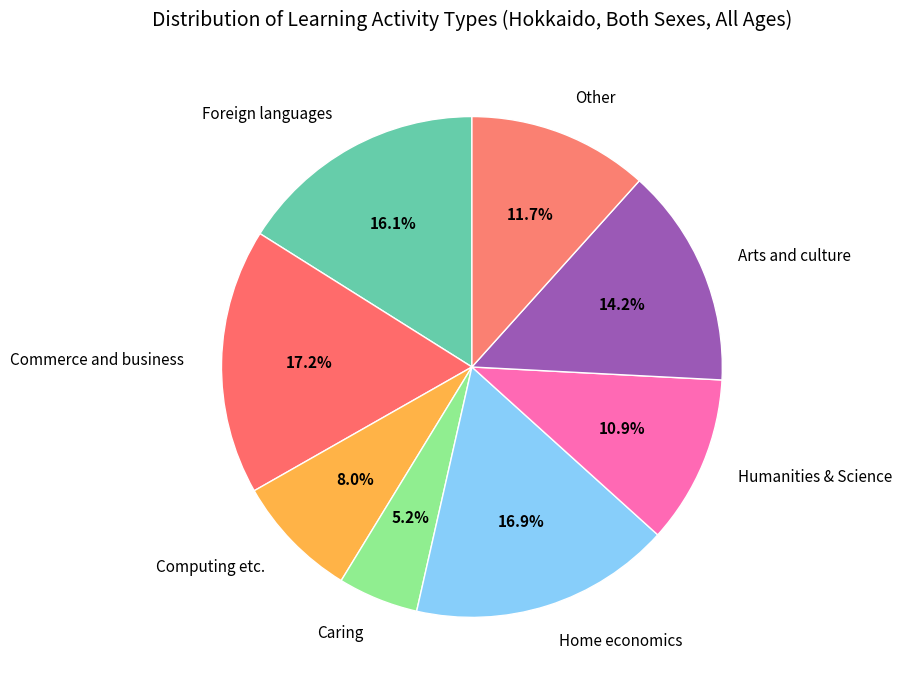

What percentage is the Home economics slice, to the nearest percent?

17%